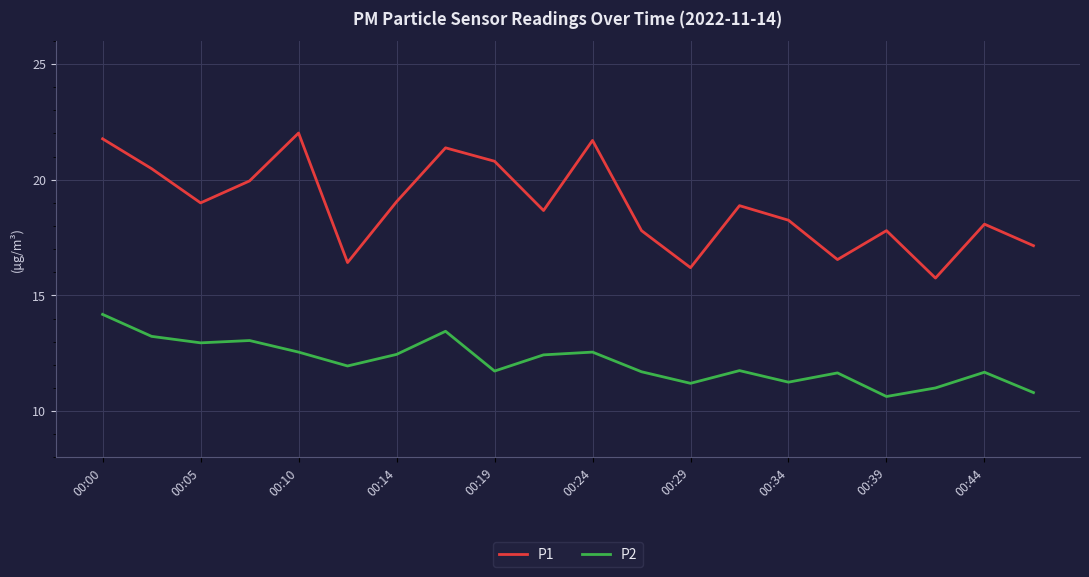

True or false: P1 and P2 intersect in this chart.

False